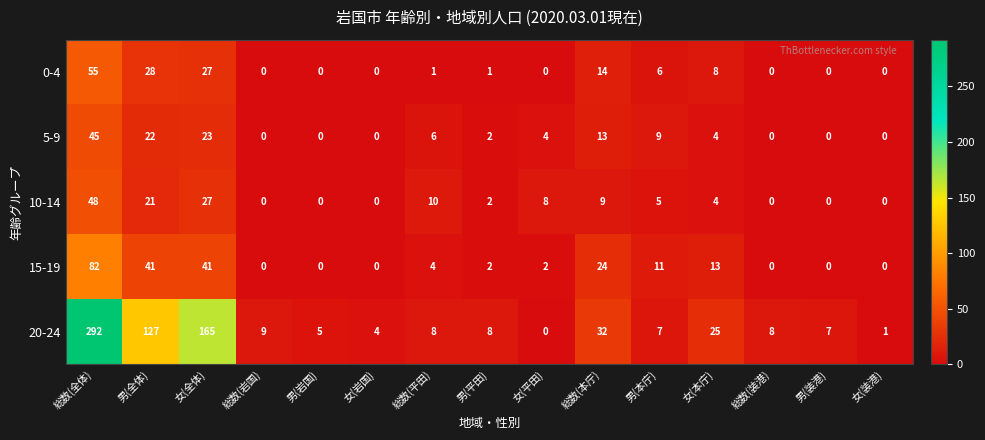

How many distinct data groups are displayed?

5